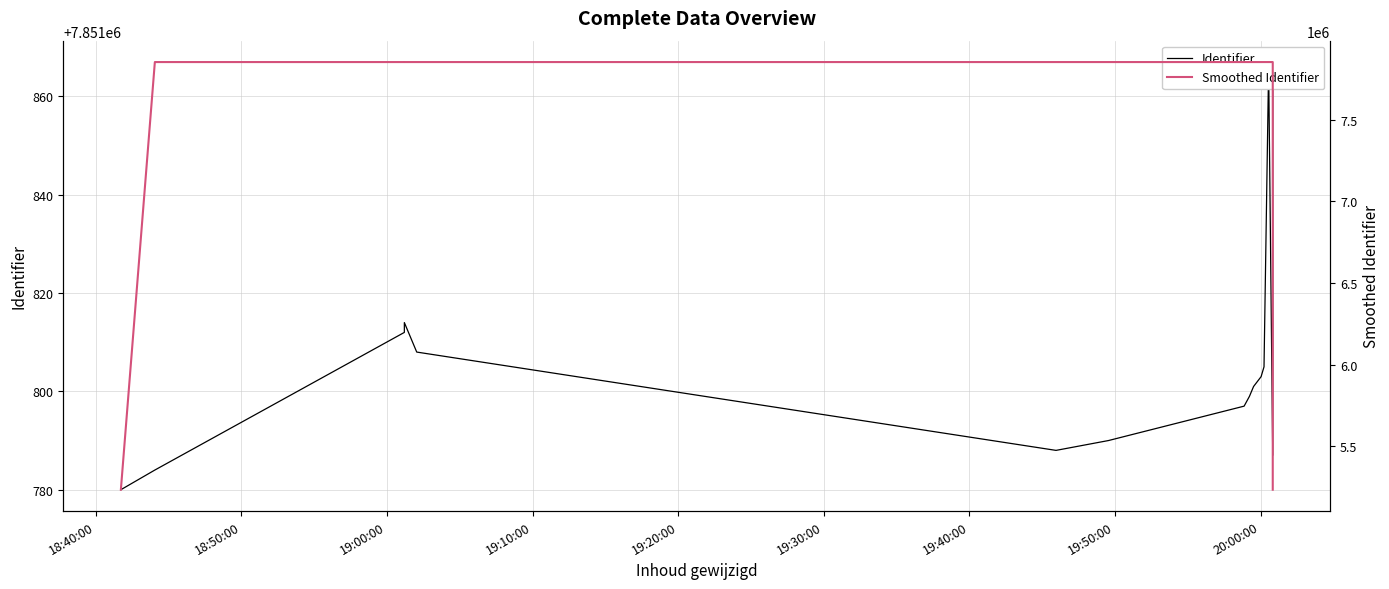

Rank the series by their average value, from highest to lowest.

Identifier, Smoothed Identifier